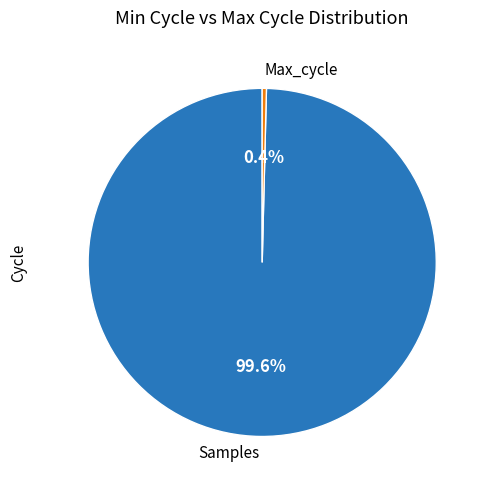

Do Max_cycle and Samples together represent more than half of the pie?

Yes